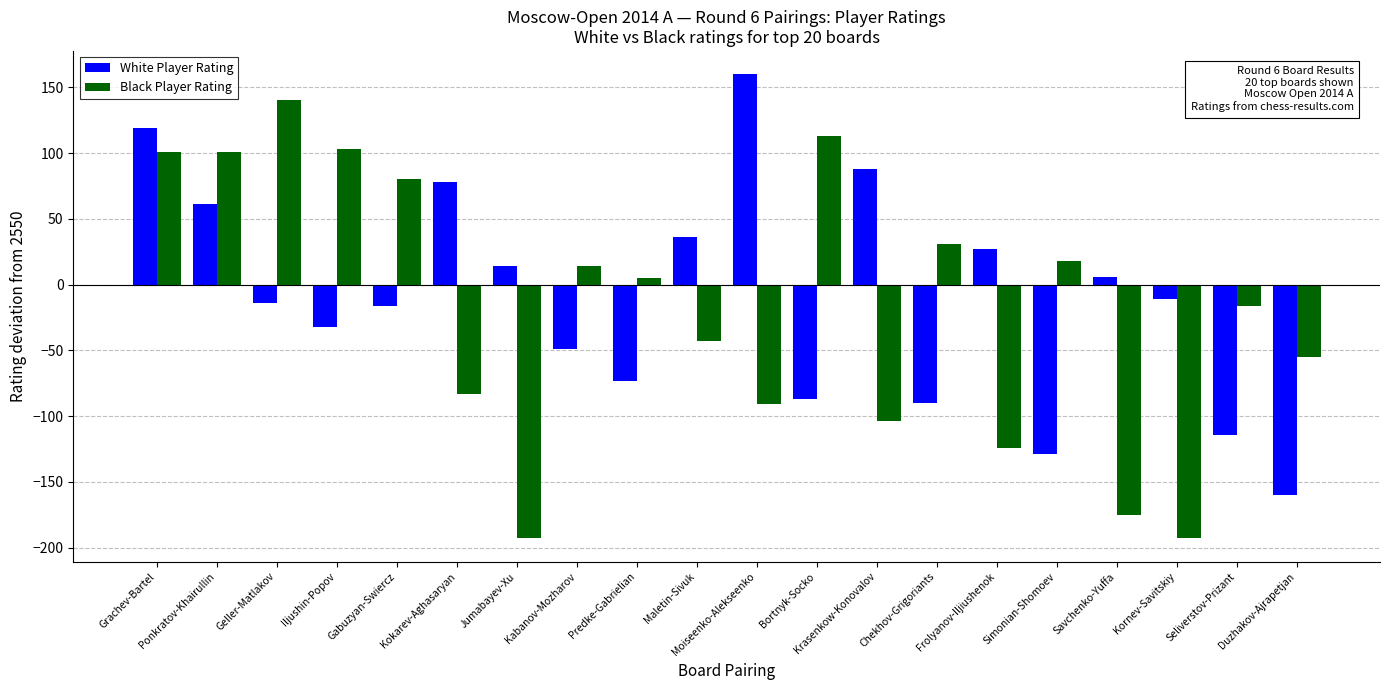

The value of Black Player Rating at Kokarev-Aghasaryan is -83. True or false?

True